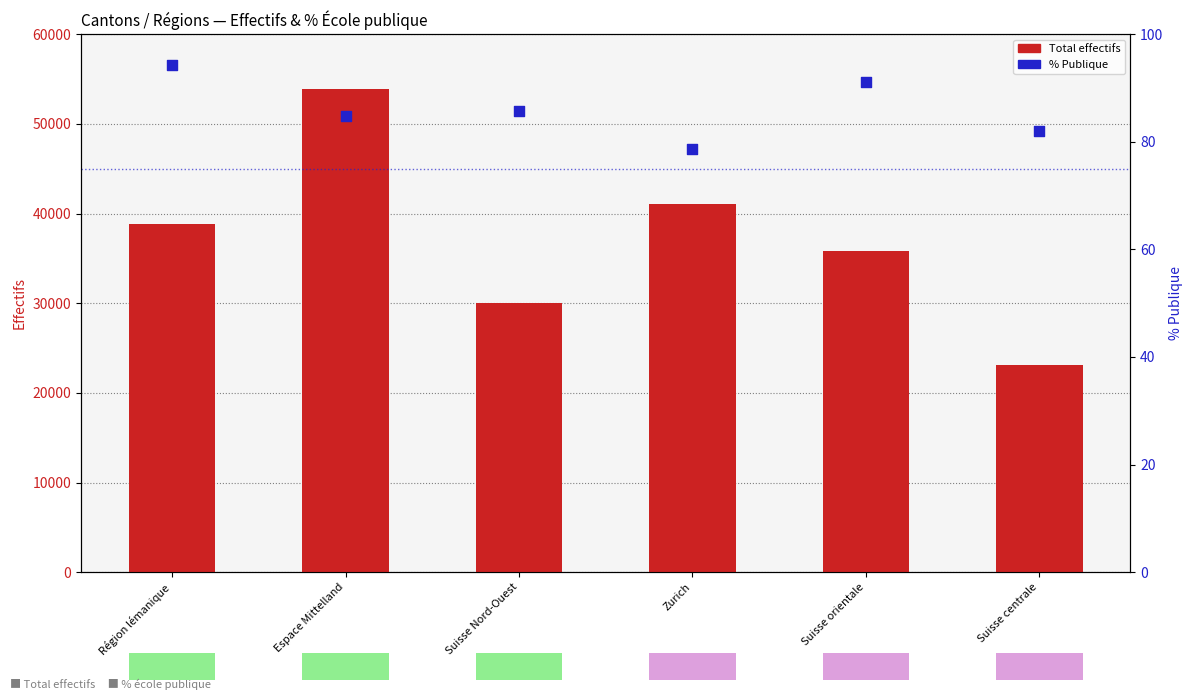

Which series contains the lowest Y value?

% Publique